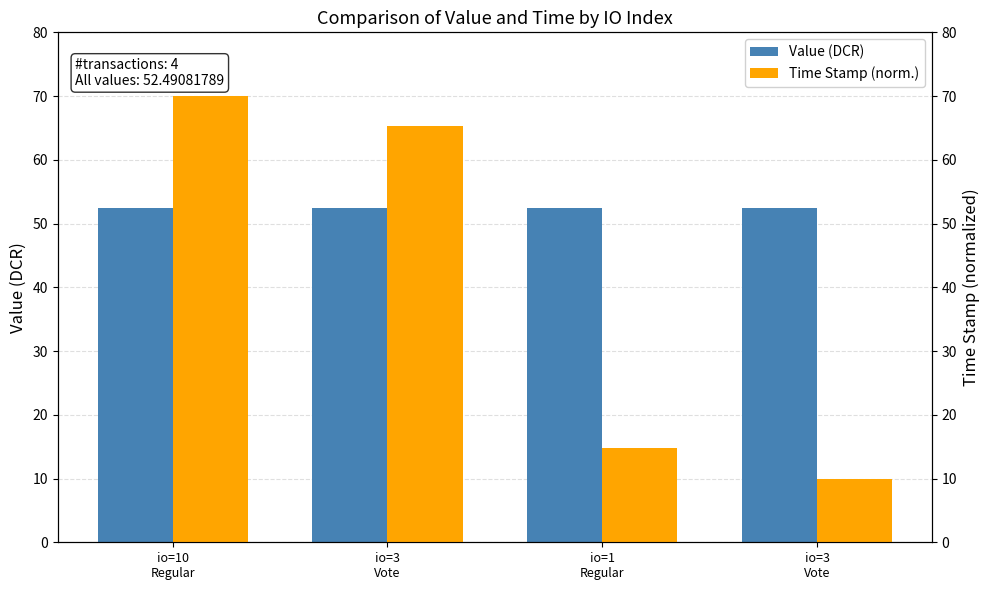

What is the approximate value of Time Stamp (norm.) at io=3
Vote?

65.2